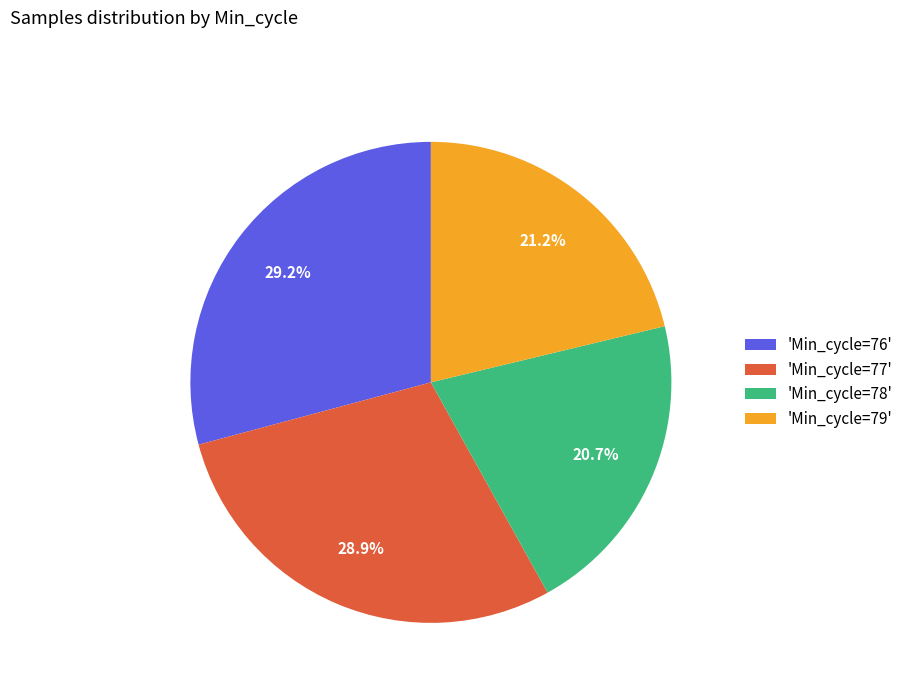

What portion of the pie excludes 'Min_cycle=76'?

70.8%